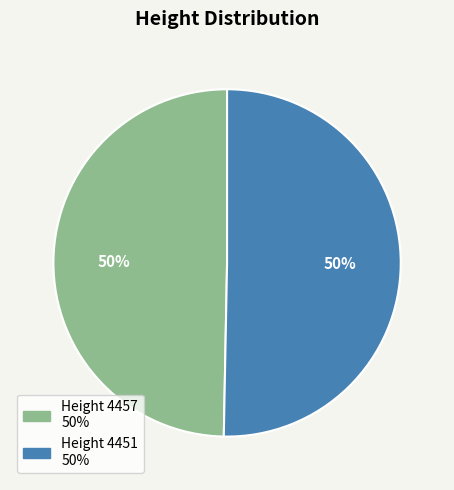

How many slices are in this pie chart?

2